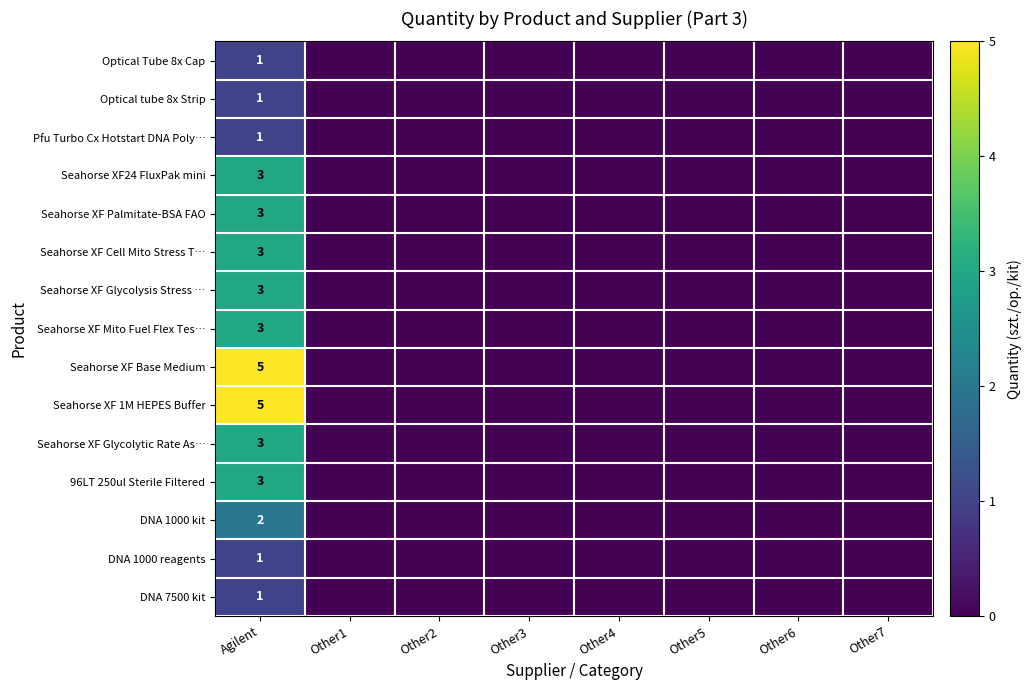

What is the spread (max minus min) of values at Agilent?

4